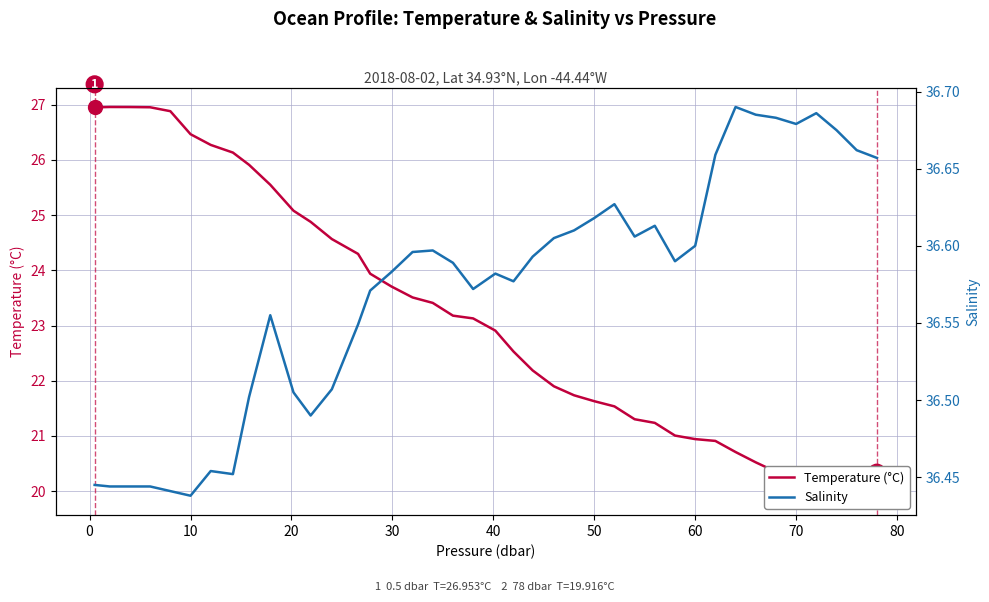

At how many categories does at least one series exceed 24?

40